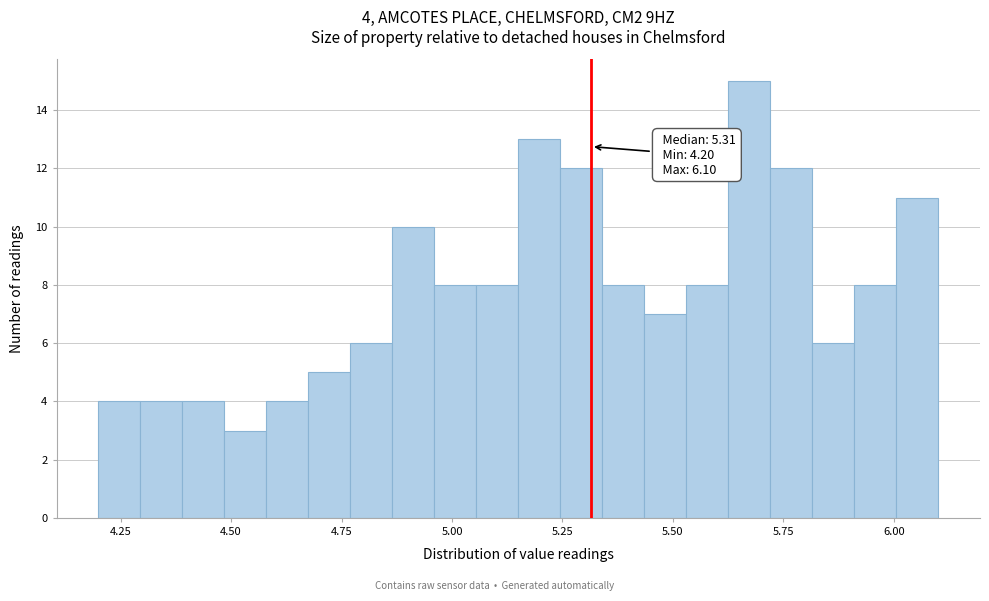

Read against the x-axis, roughly where is the centre of the tallest bar?

5.65